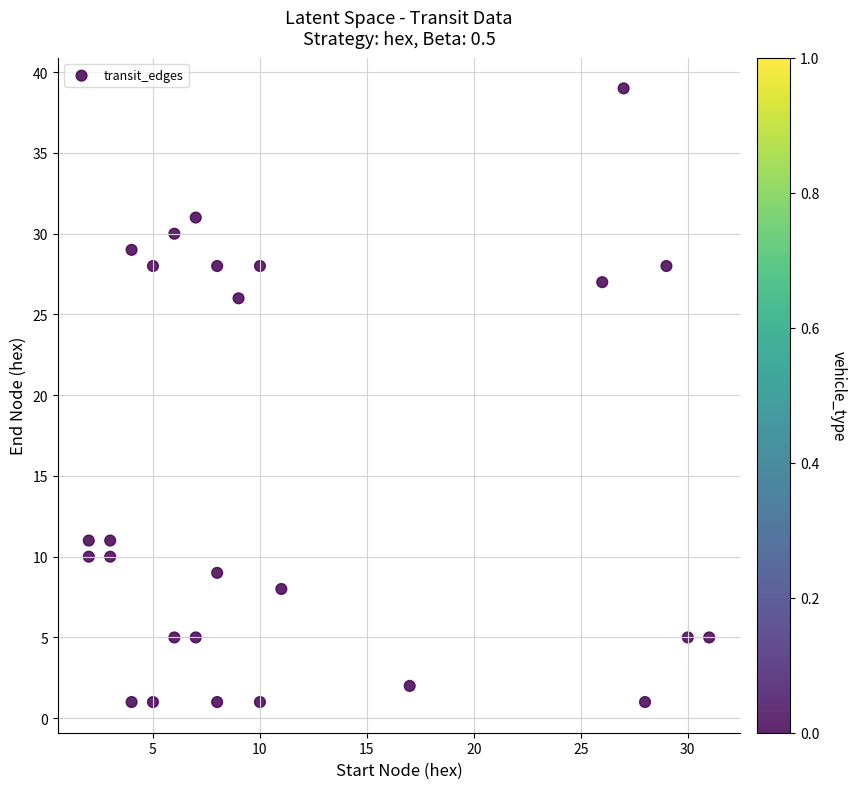

What is the range of Y values (max minus min)?

38